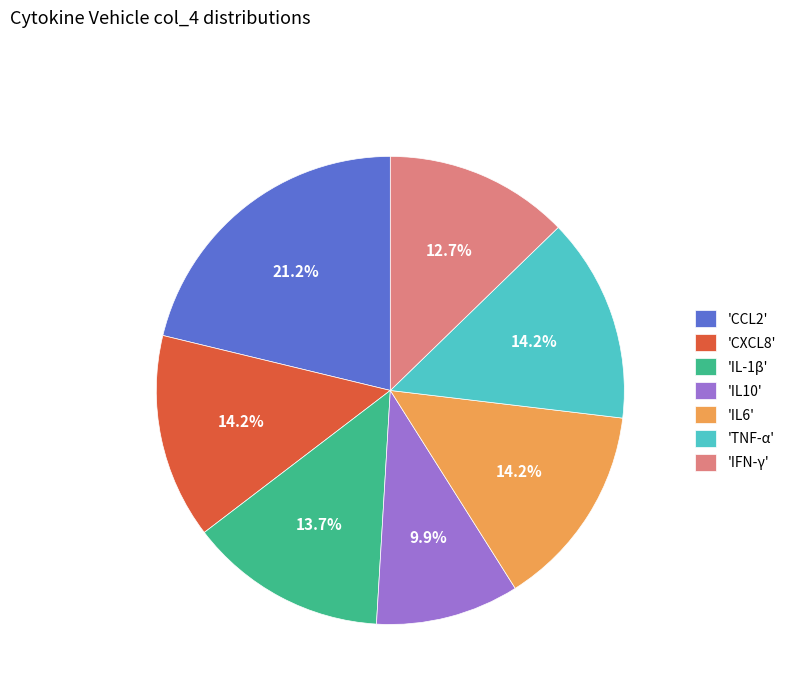

How many segments does this pie chart have?

7